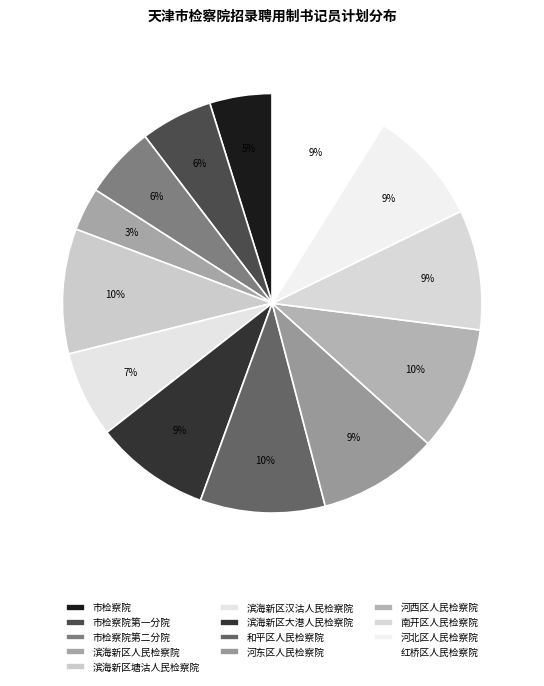

To the nearest percent, what portion does 河西区人民检察院 represent?

10%